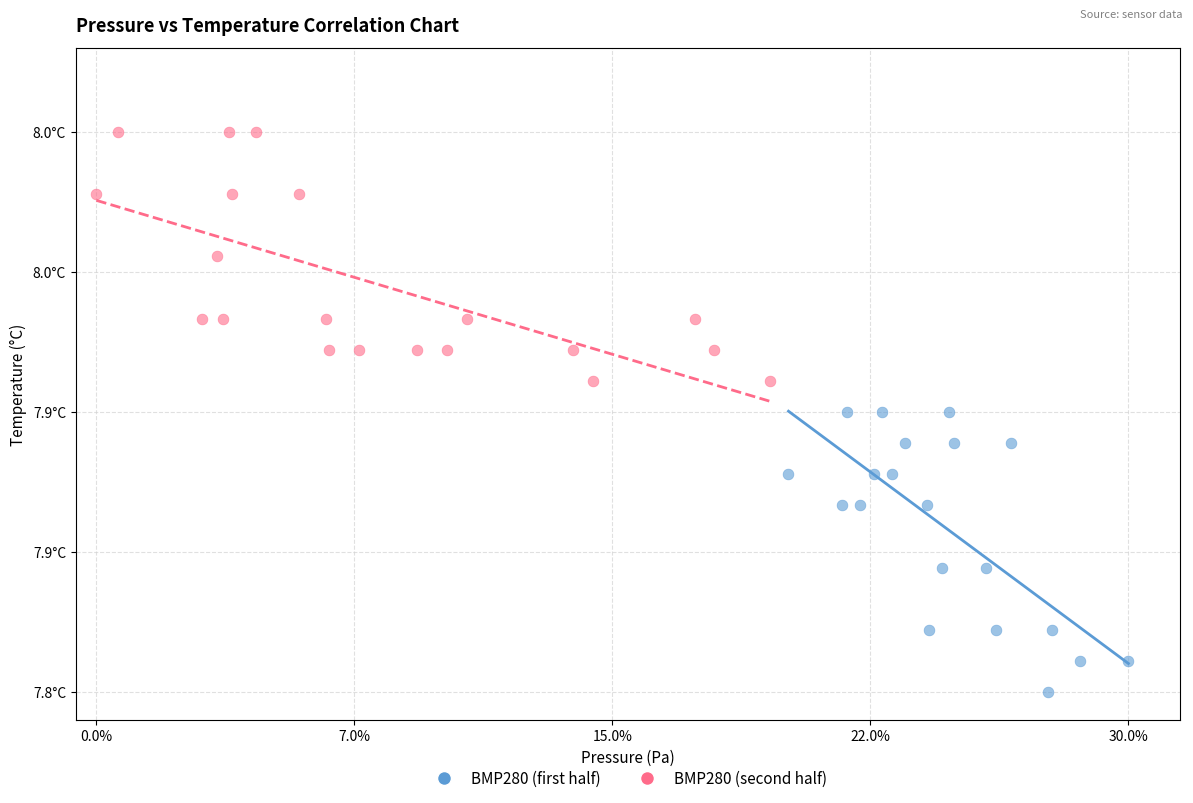

Which series reaches the maximum Y coordinate?

BMP280 (second half)